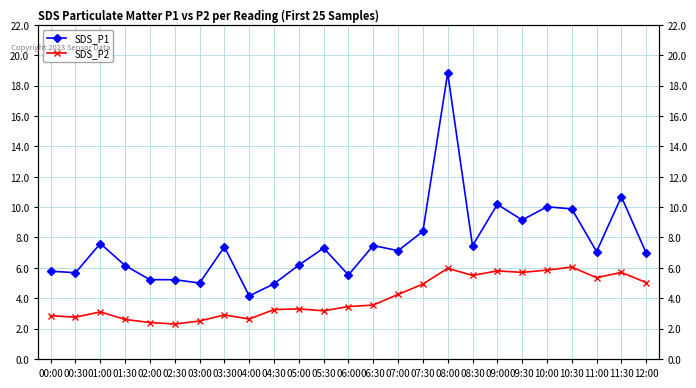

True or false: SDS_P1 and SDS_P2 intersect in this chart.

False